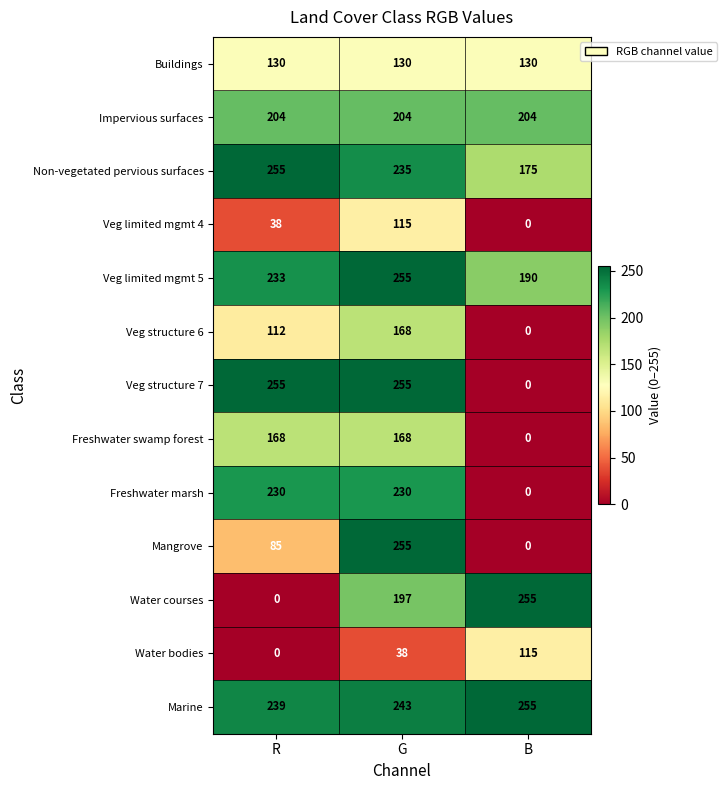

What is the difference between the maximum and minimum values in the Freshwater swamp forest series?

168